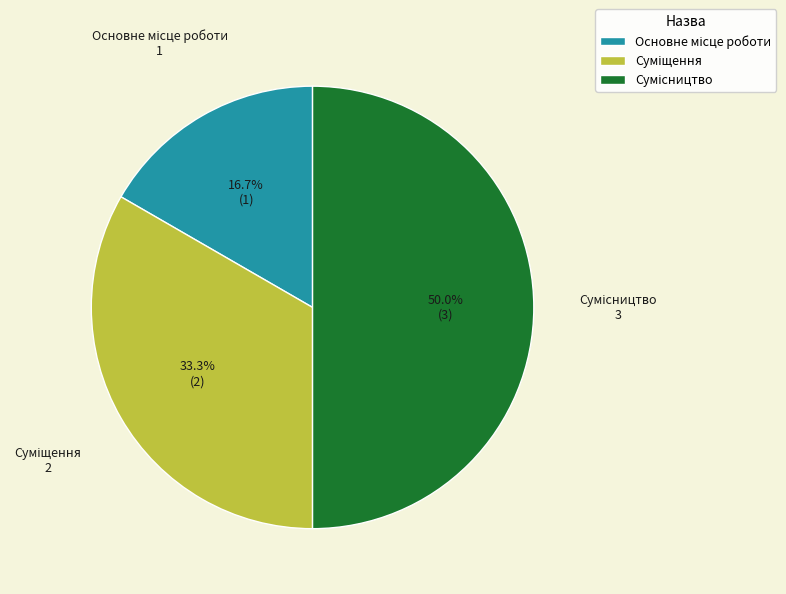

How many segments does this pie chart have?

3